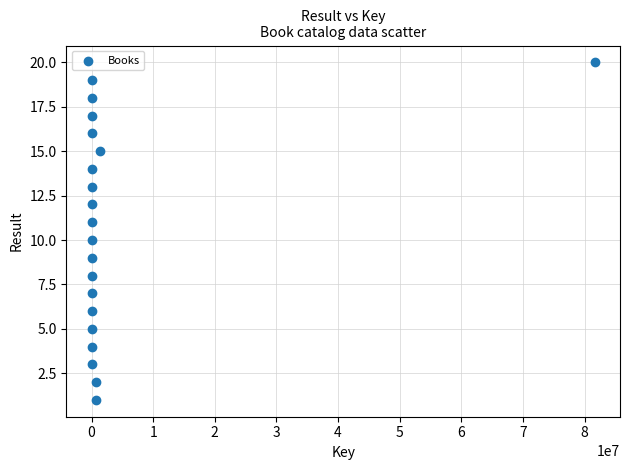

What is the range of Y values (max minus min)?

19